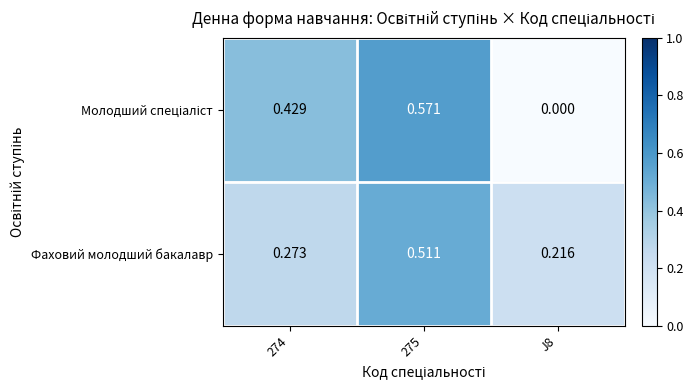

Which series changed the most between 274 and 275?

Фаховий молодший бакалавр